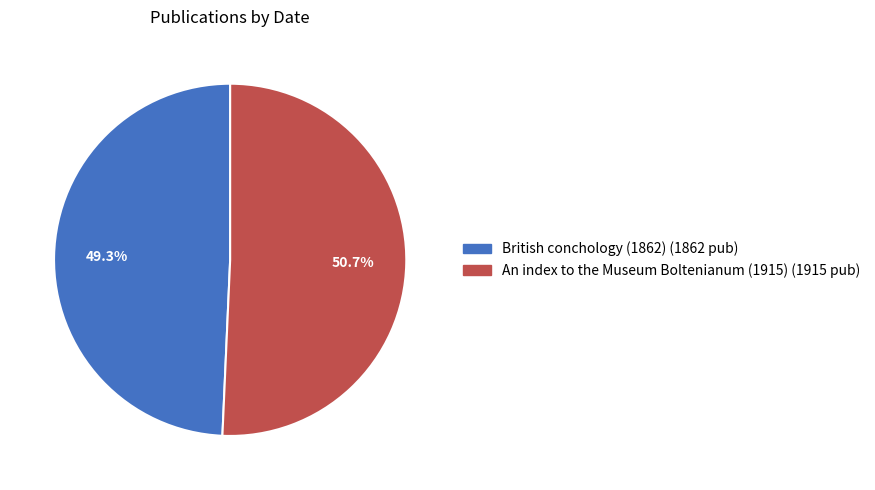

Which has a higher value, British conchology (1862) or An index to the Museum Boltenianum (1915)?

An index to the Museum Boltenianum (1915)